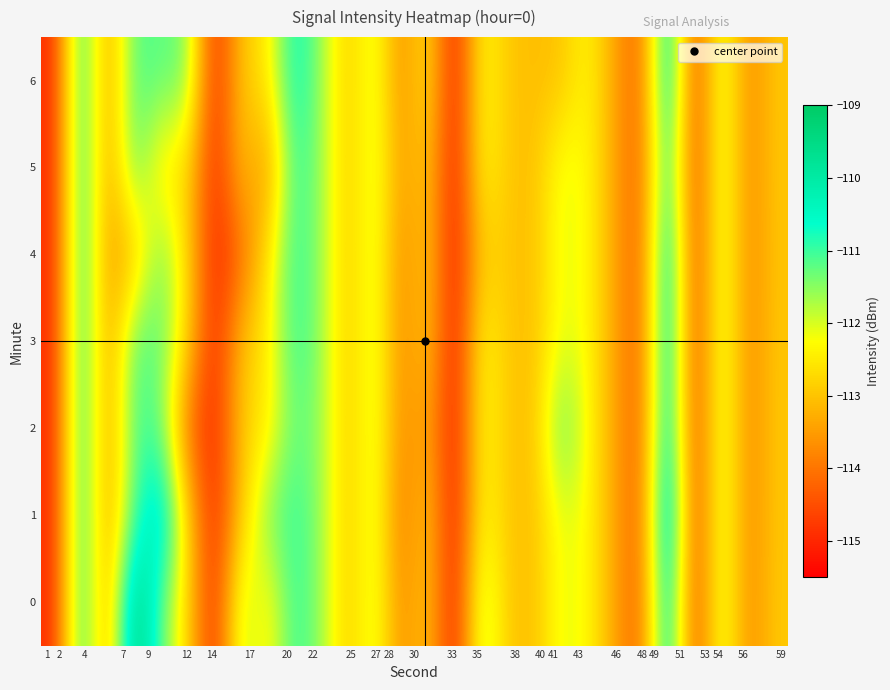

Reading right to left, what are all the values shown in this chart?

0: -112.9	-113.8	-111.8	-114.7	-109.9	-114.3	-113.4	-112.3	-112.1	-113.1	-113.0	-111.6	-115.3	-112.8	-113.8	-111.8	-113.0	-111.6	-110.9	-112.5	-111.6	-115.1	-112.7	-111.2	-109.0	-113.6	-110.6	-115.0
1: -113.0	-113.8	-111.8	-114.7	-109.3	-114.3	-113.4	-112.3	-112.1	-113.1	-113.0	-112.2	-115.3	-112.8	-114.1	-111.8	-113.0	-111.6	-110.9	-111.4	-112.9	-115.1	-112.7	-109.8	-111.1	-113.6	-110.6	-115.0
2: -113.0	-113.8	-111.8	-114.7	-109.9	-114.3	-113.4	-112.3	-111.1	-113.1	-113.0	-112.2	-115.3	-113.2	-113.8	-111.8	-113.0	-111.6	-111.2	-112.5	-112.9	-115.1	-114.1	-111.2	-111.1	-113.6	-110.6	-115.0
3: -113.0	-113.8	-111.8	-114.7	-109.9	-114.3	-113.4	-112.3	-112.1	-113.1	-113.0	-112.2	-115.3	-112.8	-113.8	-111.8	-113.0	-111.6	-110.9	-112.5	-112.9	-115.1	-112.7	-111.2	-111.1	-113.6	-110.6	-115.0
4: -113.0	-113.8	-111.8	-114.7	-109.9	-114.3	-113.4	-112.3	-112.1	-113.1	-113.0	-112.9	-115.3	-112.8	-113.8	-111.8	-113.0	-111.6	-110.9	-112.5	-114.2	-115.1	-112.7	-111.2	-113.1	-113.6	-110.6	-115.0
5: -113.0	-113.8	-111.8	-114.7	-110.5	-114.3	-113.4	-112.3	-112.1	-113.1	-113.0	-112.2	-115.3	-112.8	-113.6	-111.8	-113.0	-111.6	-110.9	-113.7	-112.9	-115.1	-112.7	-112.7	-111.1	-113.6	-110.6	-115.0
6: -113.0	-113.8	-111.8	-114.7	-109.9	-114.3	-113.4	-112.3	-113.0	-113.1	-113.0	-112.2	-115.3	-112.5	-113.8	-111.8	-113.0	-111.6	-110.5	-112.5	-112.9	-115.1	-111.3	-111.2	-111.1	-113.6	-110.6	-115.0